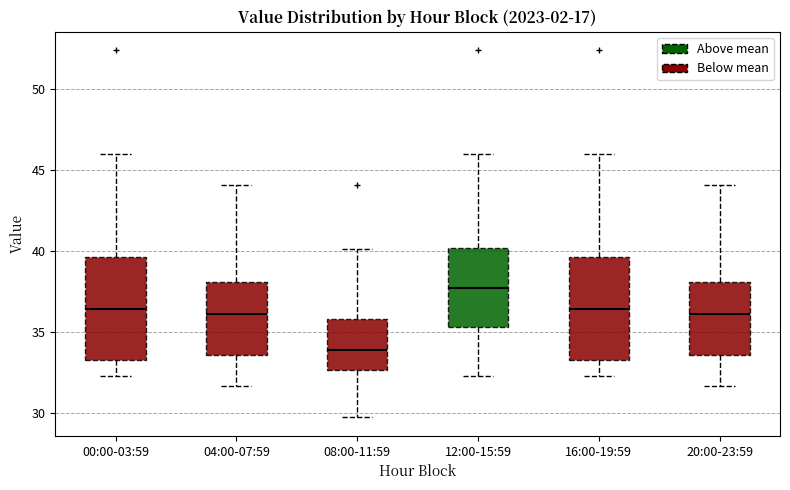

Where is the lower edge of the box for 04:00-07:59 on the y-axis? The values are not printed on the chart, so give them approximately, as read against the axis.

33.5